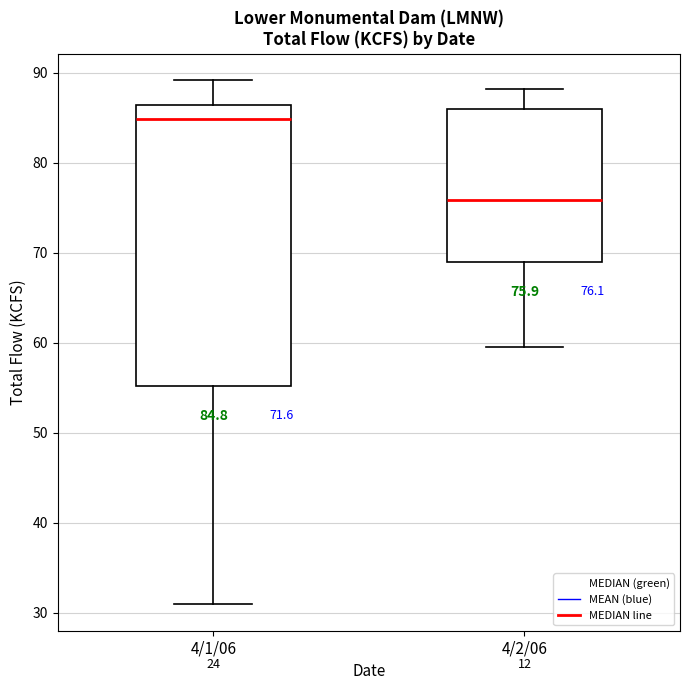

Which box is the tallest, from its lower edge to its upper edge?

4/1/06